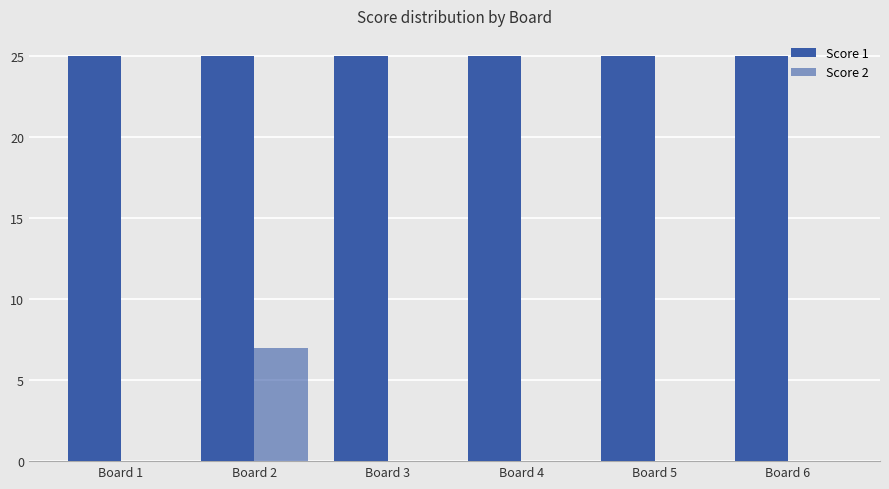

Reading left to right, list all the values displayed in this chart.

Score 1: Board 1=25	Board 2=25	Board 3=25	Board 4=25	Board 5=25	Board 6=25
Score 2: Board 1=0	Board 2=7	Board 3=0	Board 4=0	Board 5=0	Board 6=0